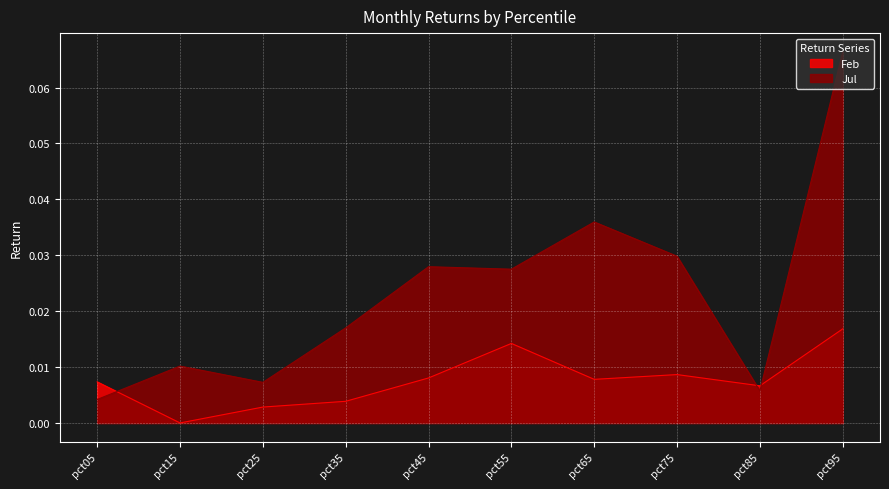

Is it true that Jul equals 0.0 at pct35?

False